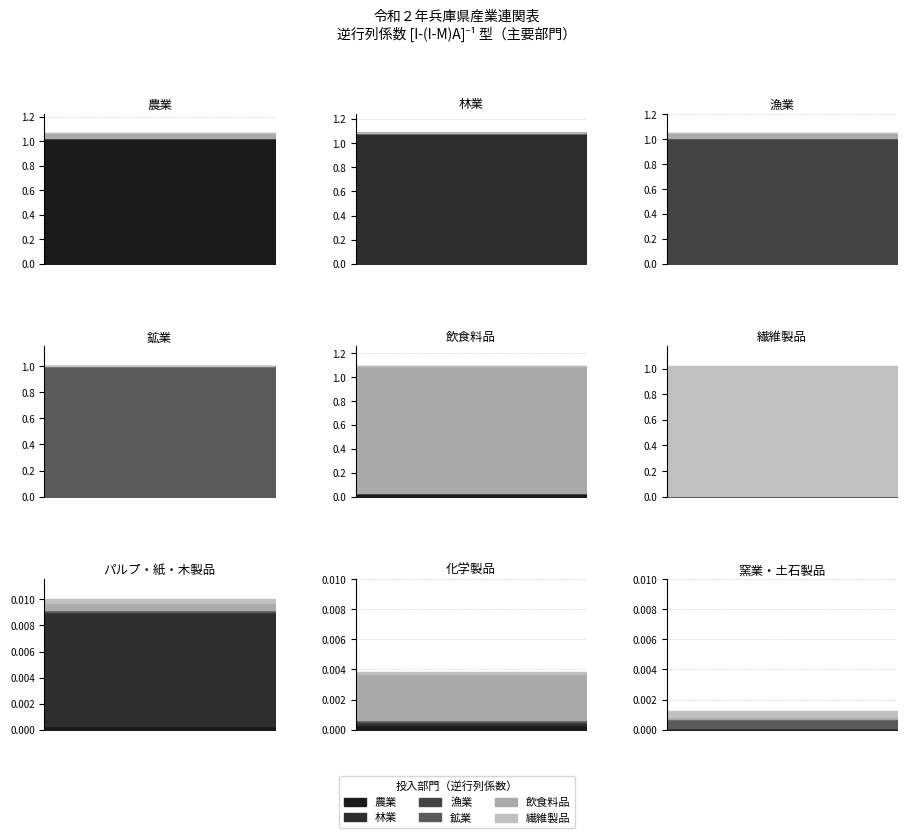

At which category does 農業 reach its first local peak?

2